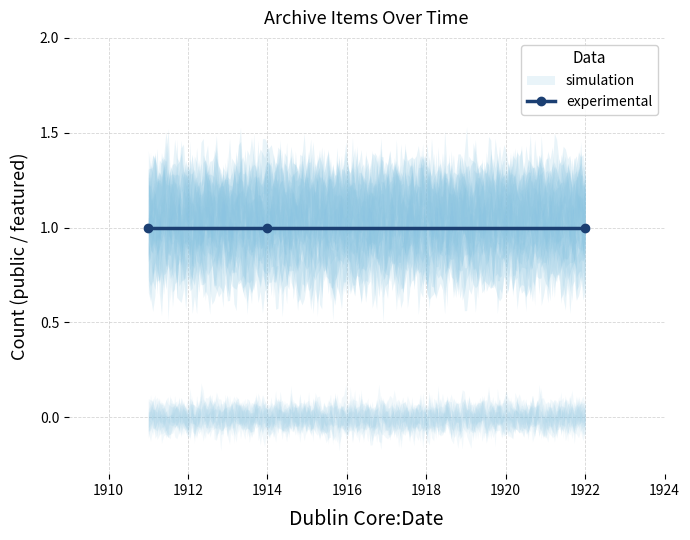

At how many categories does at least one series exceed 0?

3